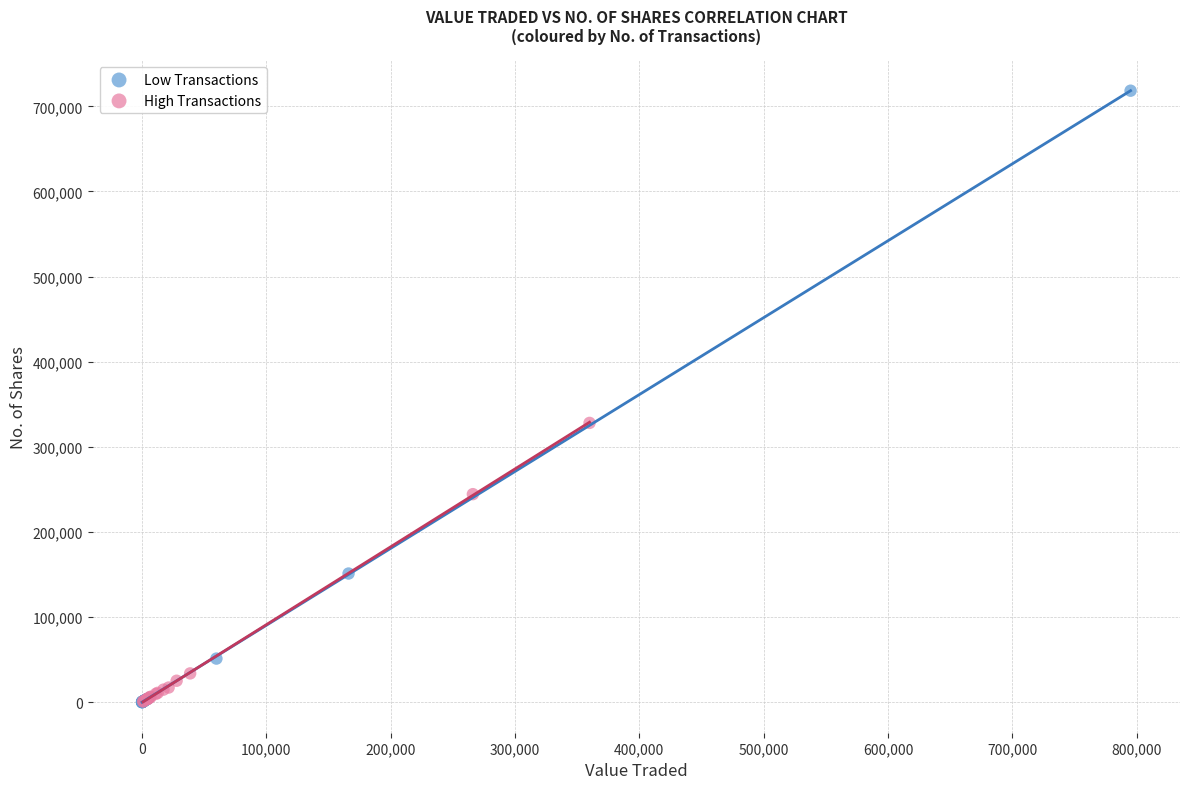

Which series contains the highest Y value?

Low Transactions